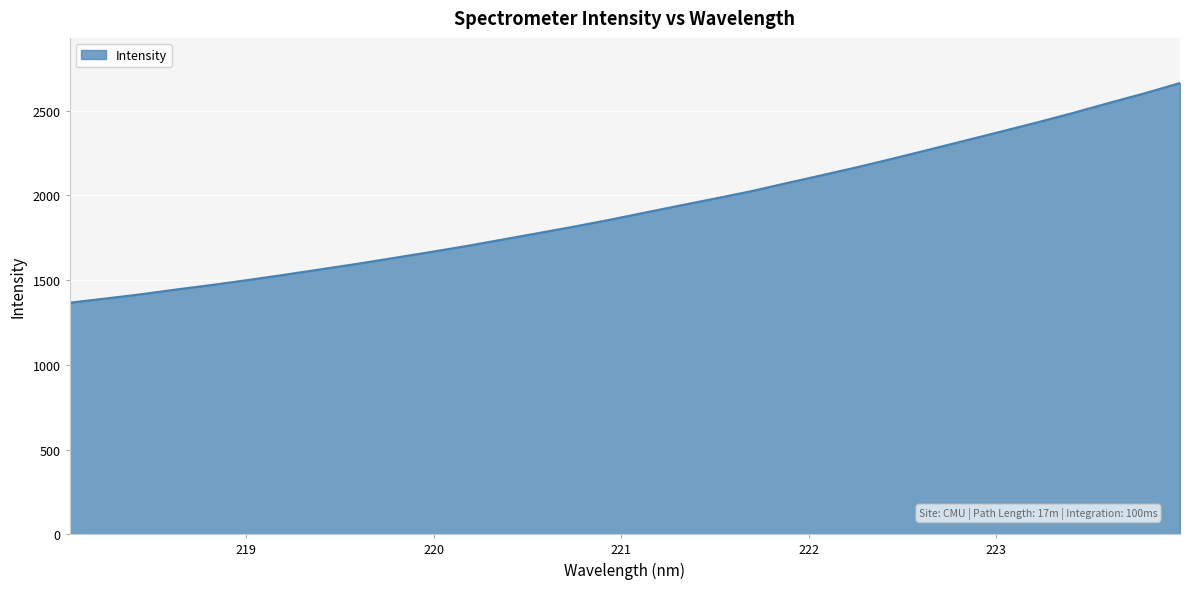

What is the minimum value shown in the chart?

1366.8